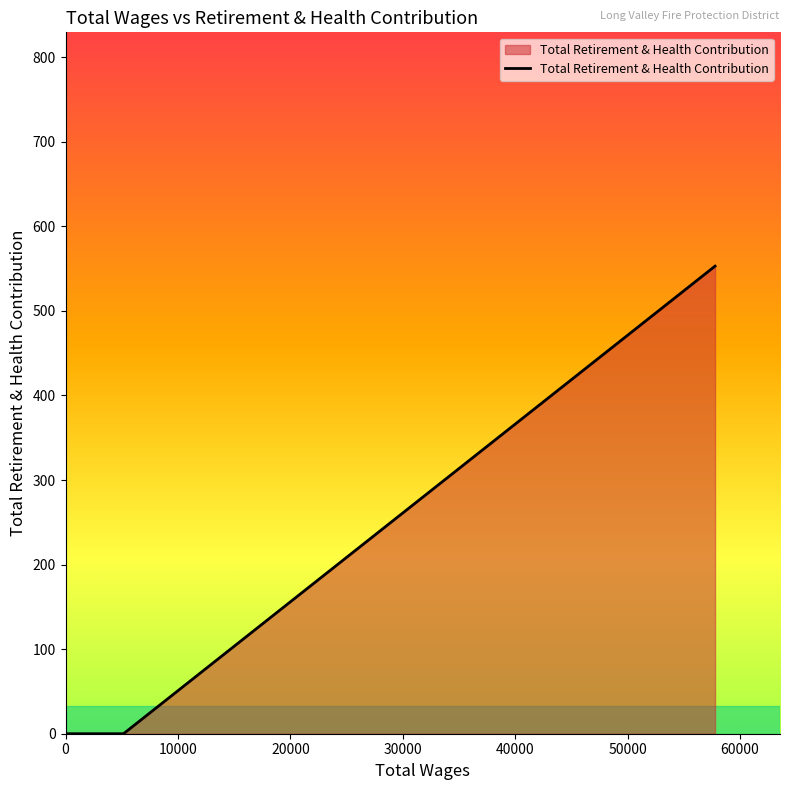

Is it true that the value at 100.0 is -357?

False